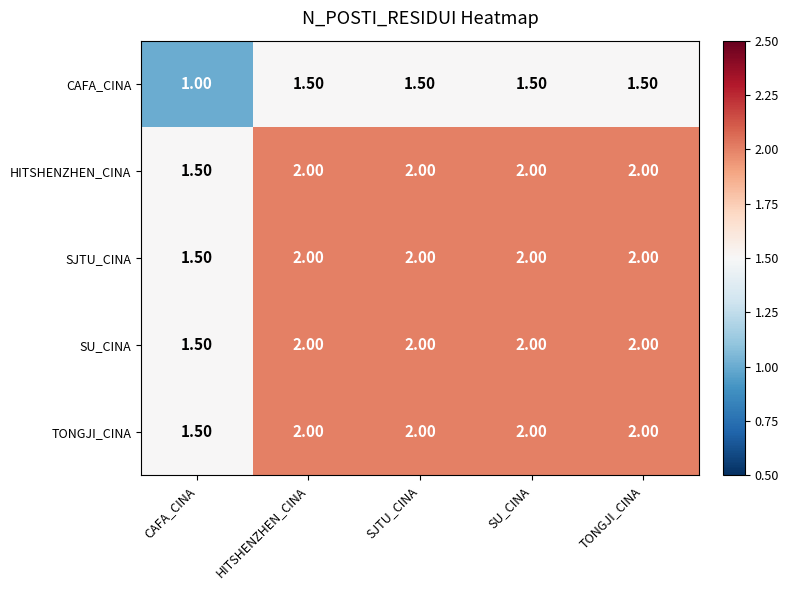

What is the difference between the highest and lowest values at SU_CINA?

0.5